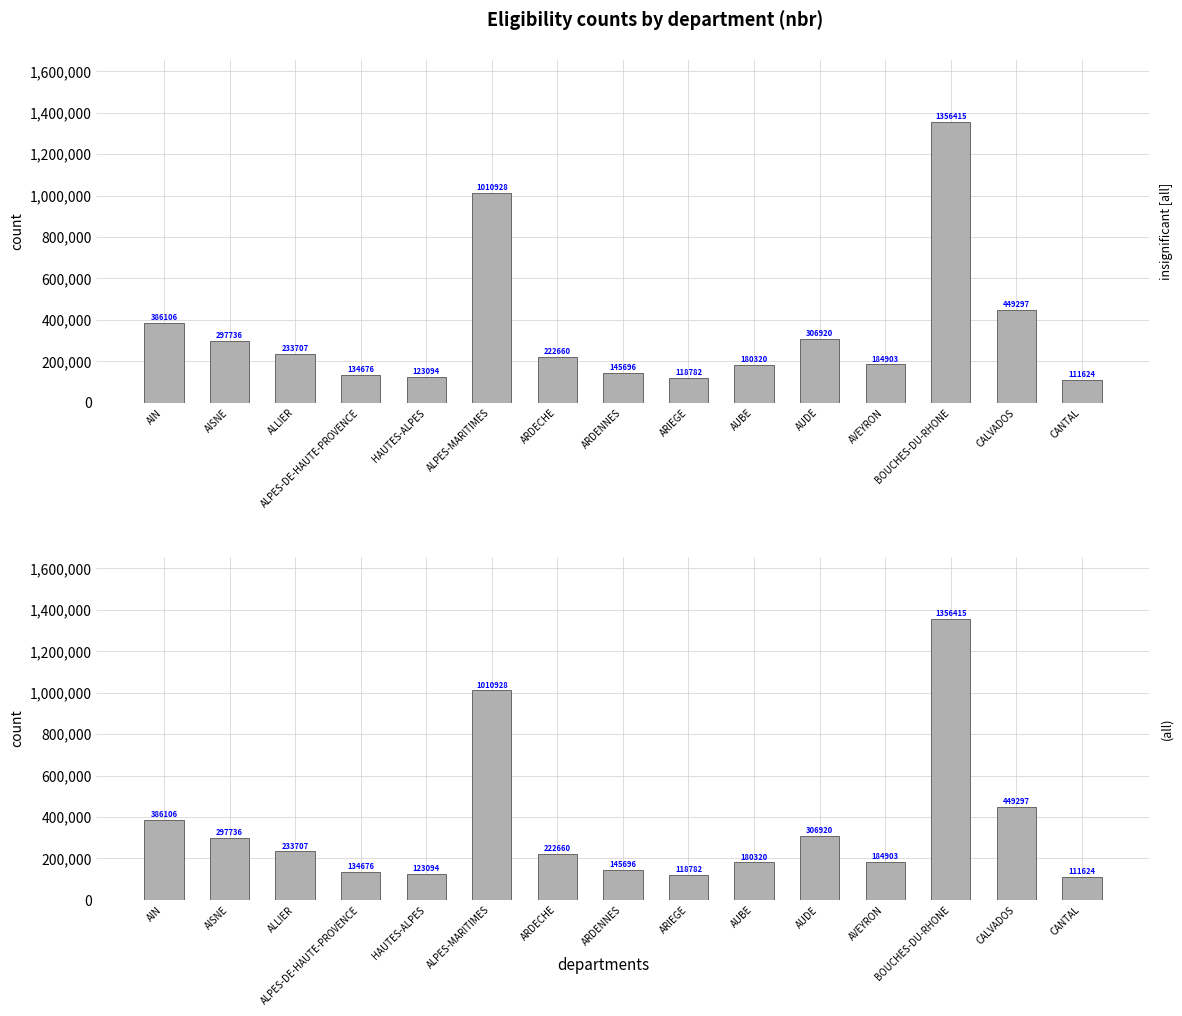

True or false: the data shows 111624 at CANTAL.

True